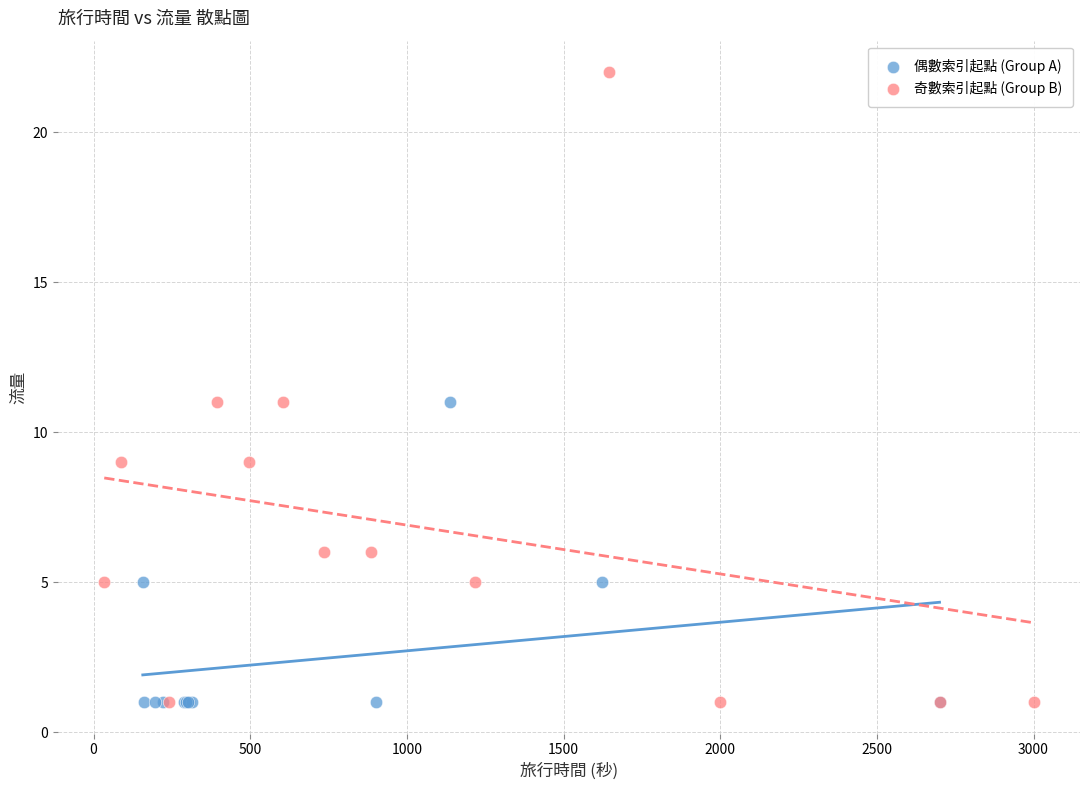

Which series reaches the maximum Y coordinate?

奇數索引起點 (Group B)